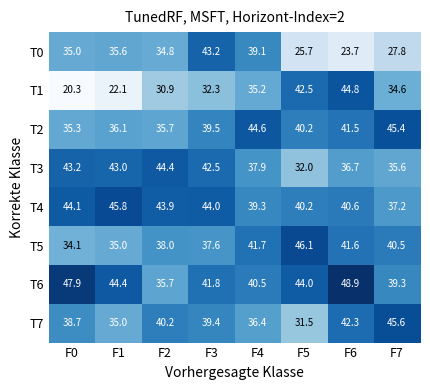

What is the total value across all series at F2?

303.6